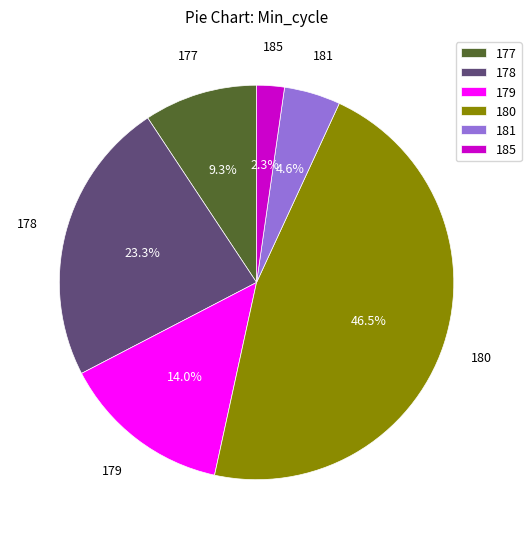

Is the sum of 185 and 178 greater than half?

No